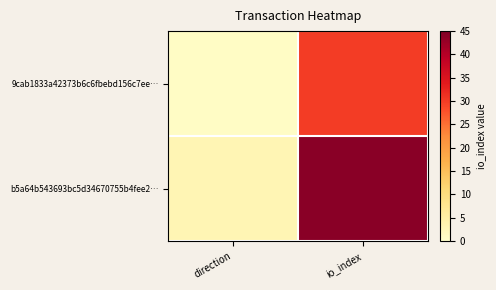

Which has a higher value, io_index or direction?

io_index